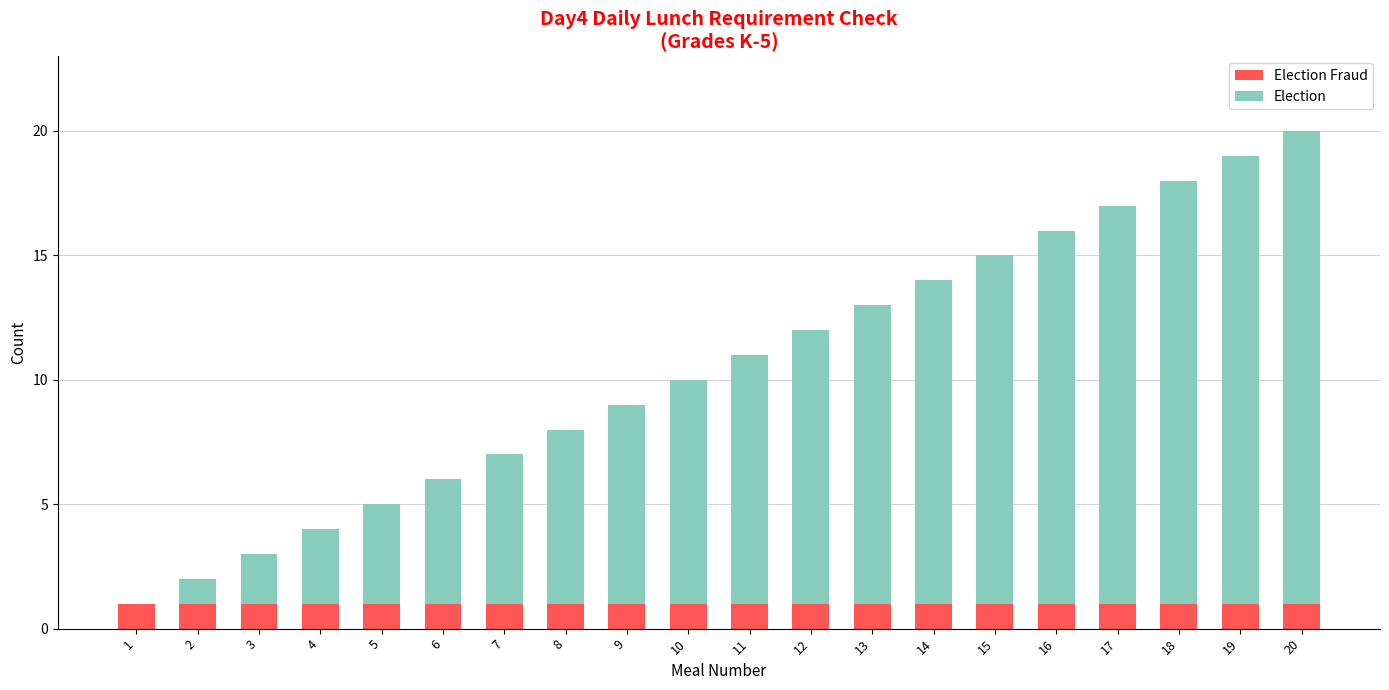

What is the total value across all series at 6?

6